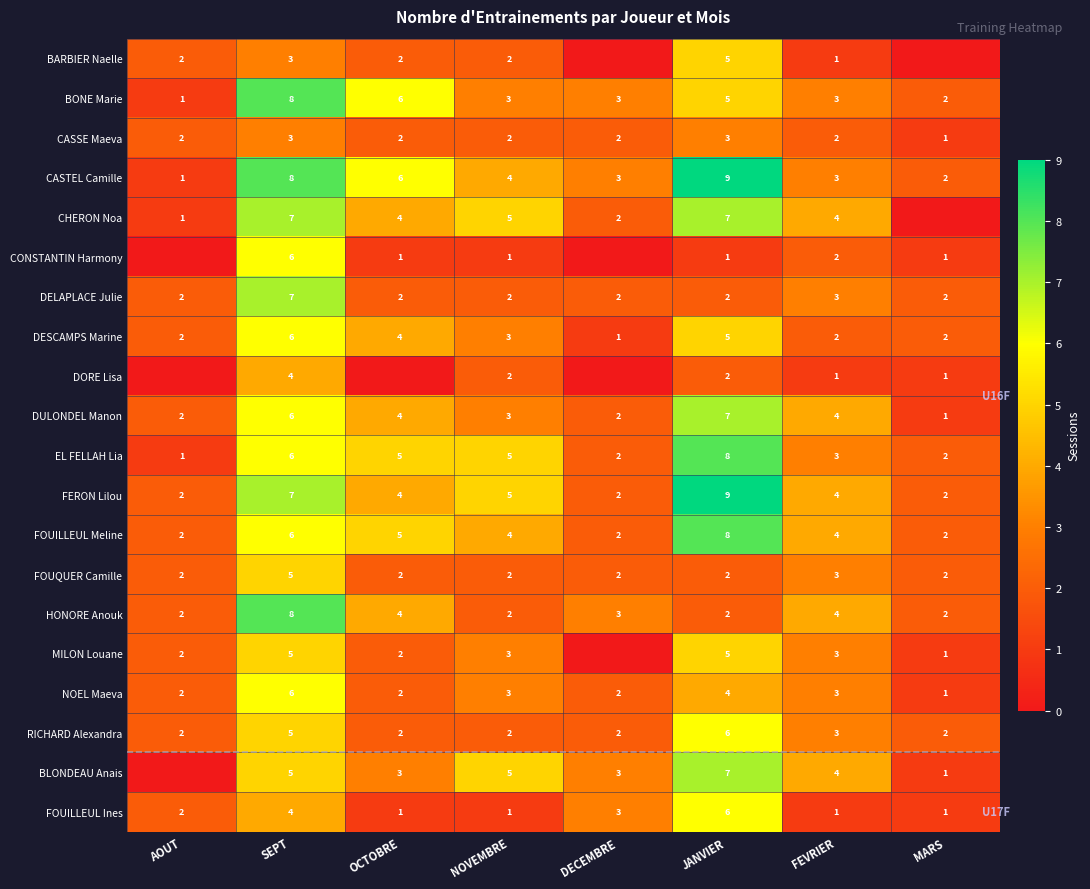

Is the value of CASTEL Camille at NOVEMBRE greater than the value of DULONDEL Manon at DECEMBRE?

Yes